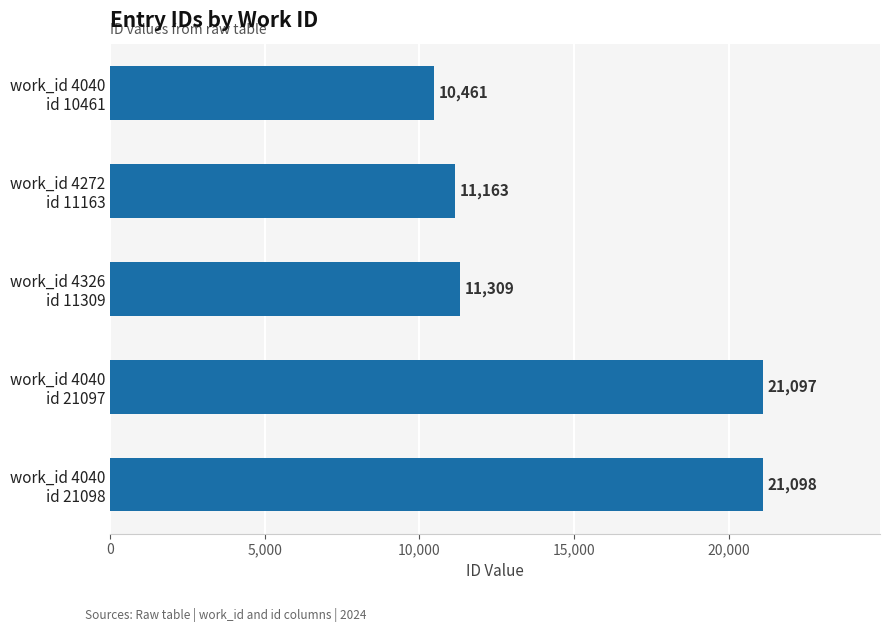

What is the value of the 3rd bar from the top?

11309